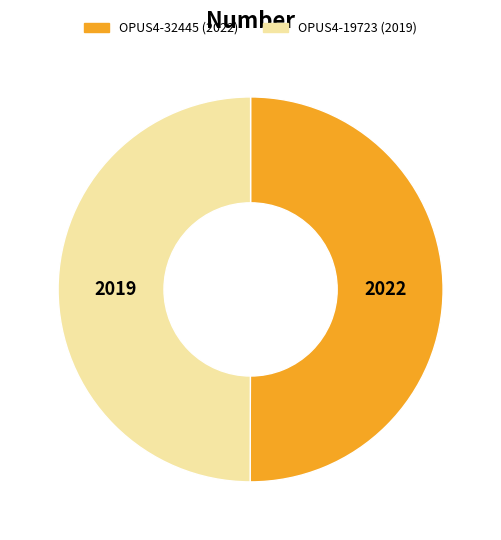

Approximately how many times larger is the value at OPUS4-32445 (2022) compared to OPUS4-19723 (2019)?

1.0